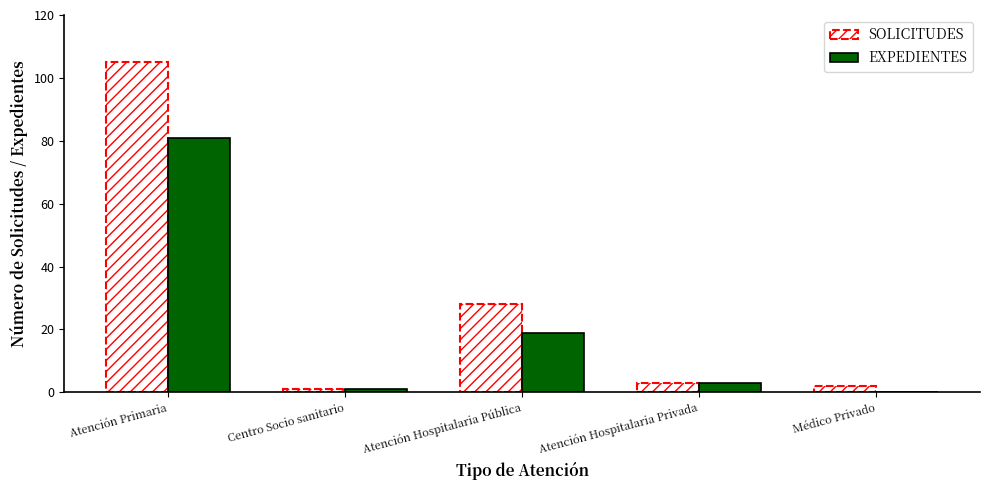

What is the sum of the EXPEDIENTES values at Atención Primaria and Atención Hospitalaria Pública?

100